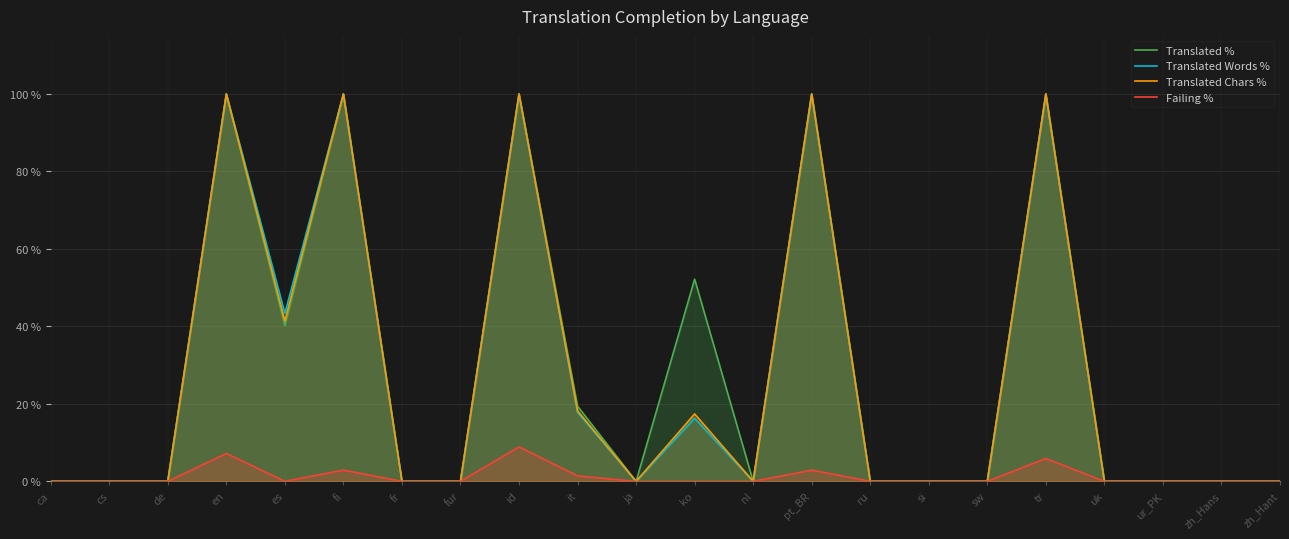

At how many categories does at least one series exceed 22?

7